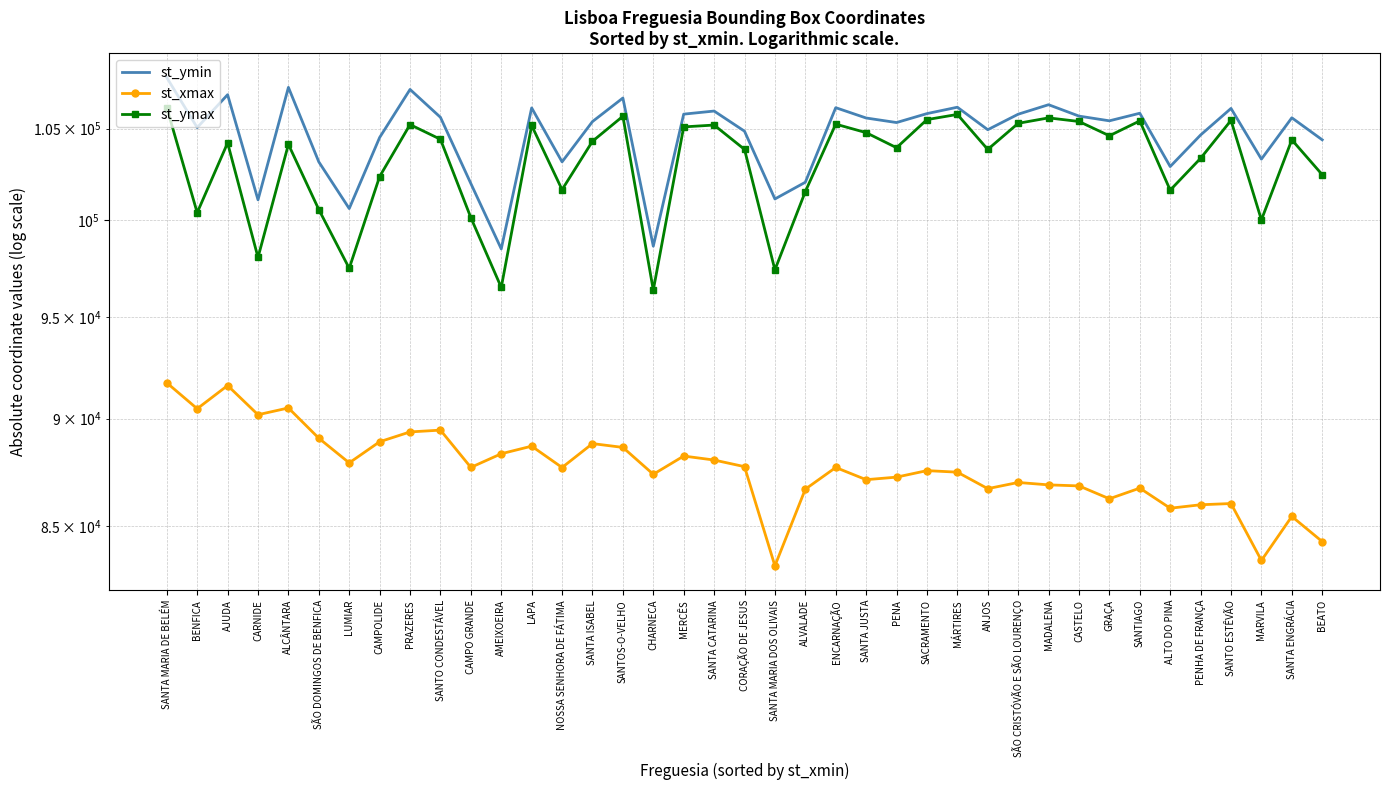

Which label corresponds to the smallest value in the chart?

SANTA MARIA DOS OLIVAIS